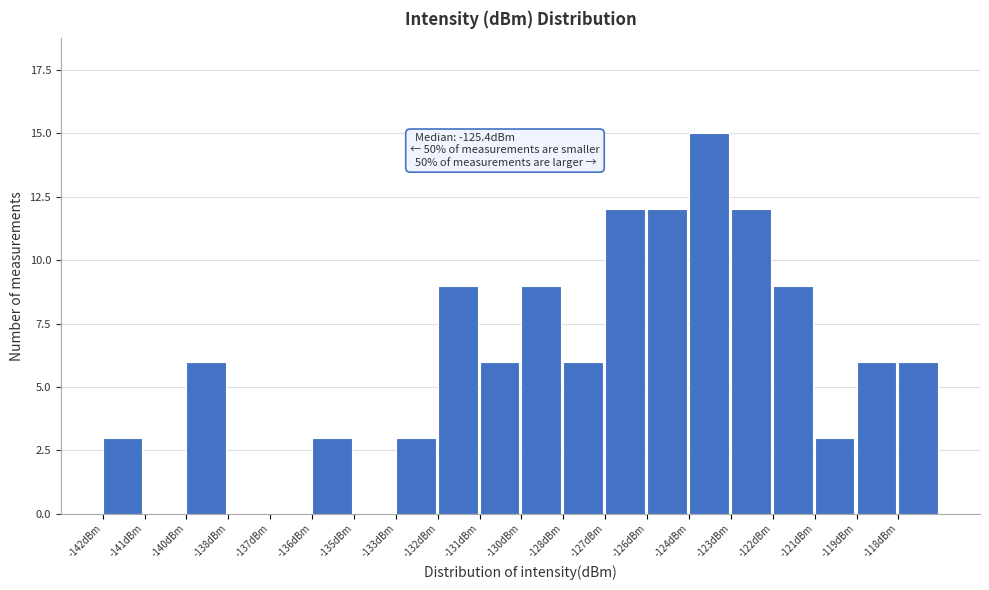

Reading left to right, list all the values displayed in this chart.

-142dBm=3	-141dBm=0	-140dBm=6	-138dBm=0	-137dBm=0	-136dBm=3	-135dBm=0	-133dBm=3	-132dBm=9	-131dBm=6	-130dBm=9	-128dBm=6	-127dBm=12	-126dBm=12	-124dBm=15	-123dBm=12	-122dBm=9	-121dBm=3	-119dBm=6	-118dBm=6